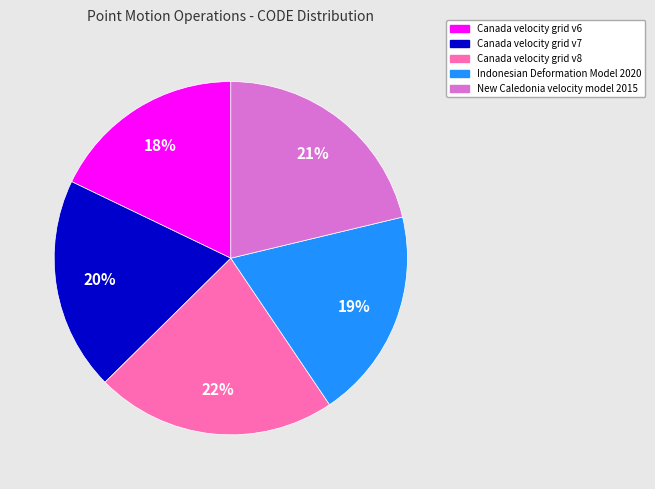

Is Indonesian Deformation Model 2020 the majority of the pie?

No